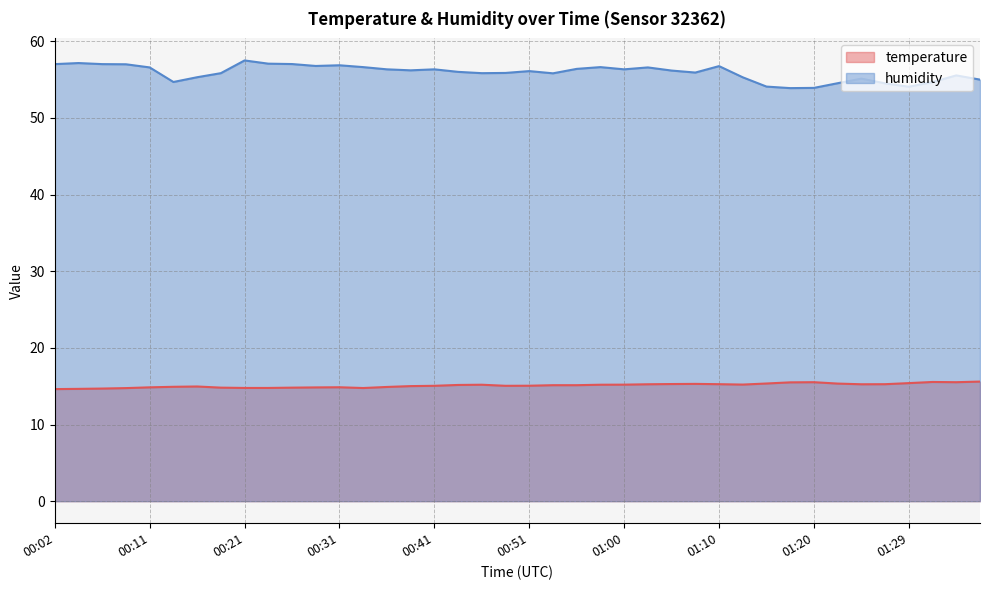

How many values in the temperature series exceed 15?

25